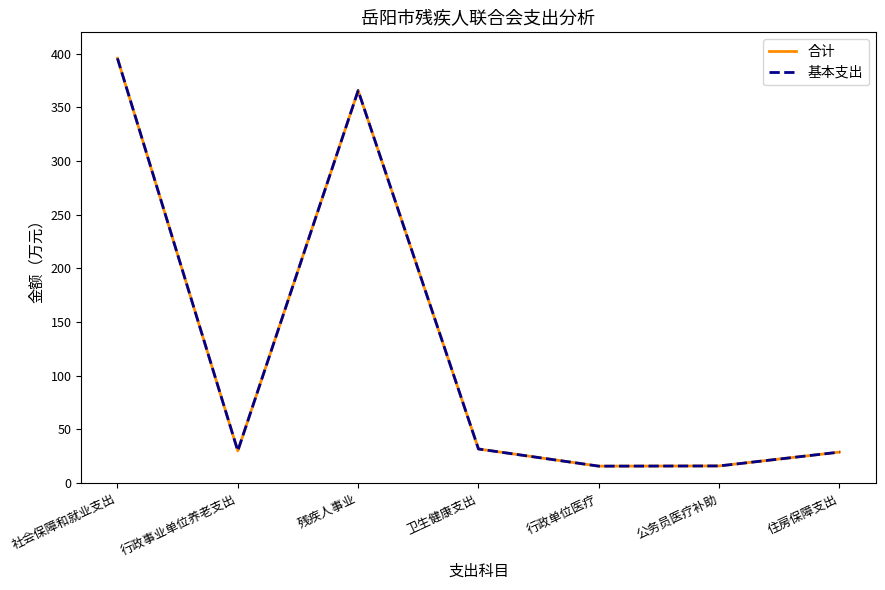

Does the chart have visible grid lines?

No